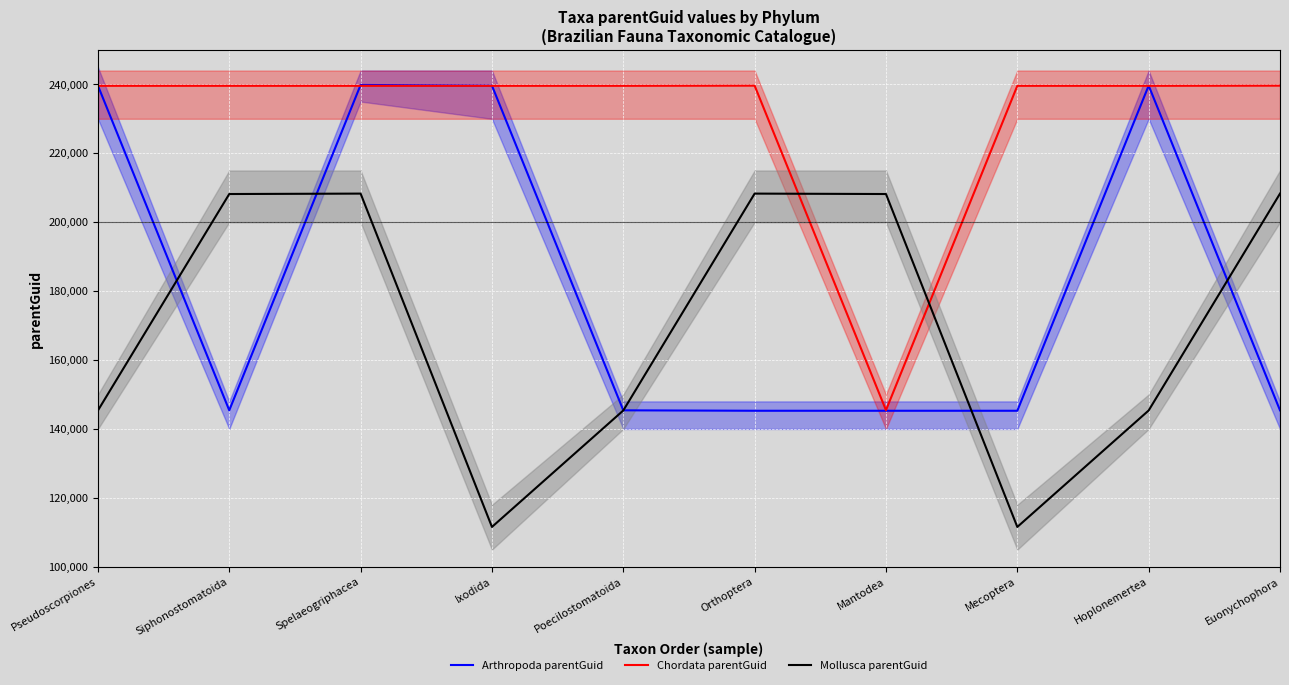

At how many categories does at least one series exceed 155116?

10